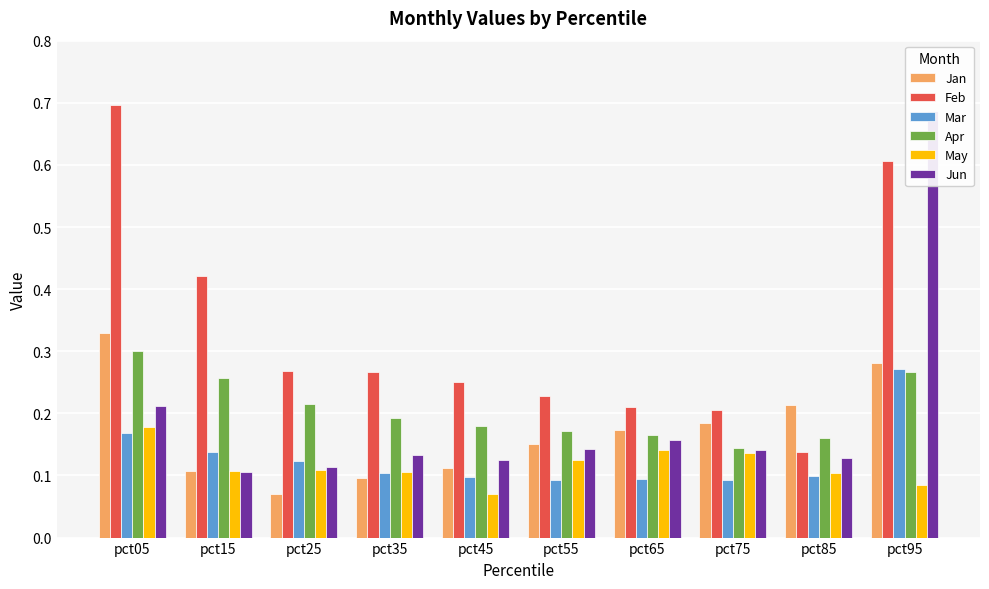

At how many categories does at least one series exceed 0?

10